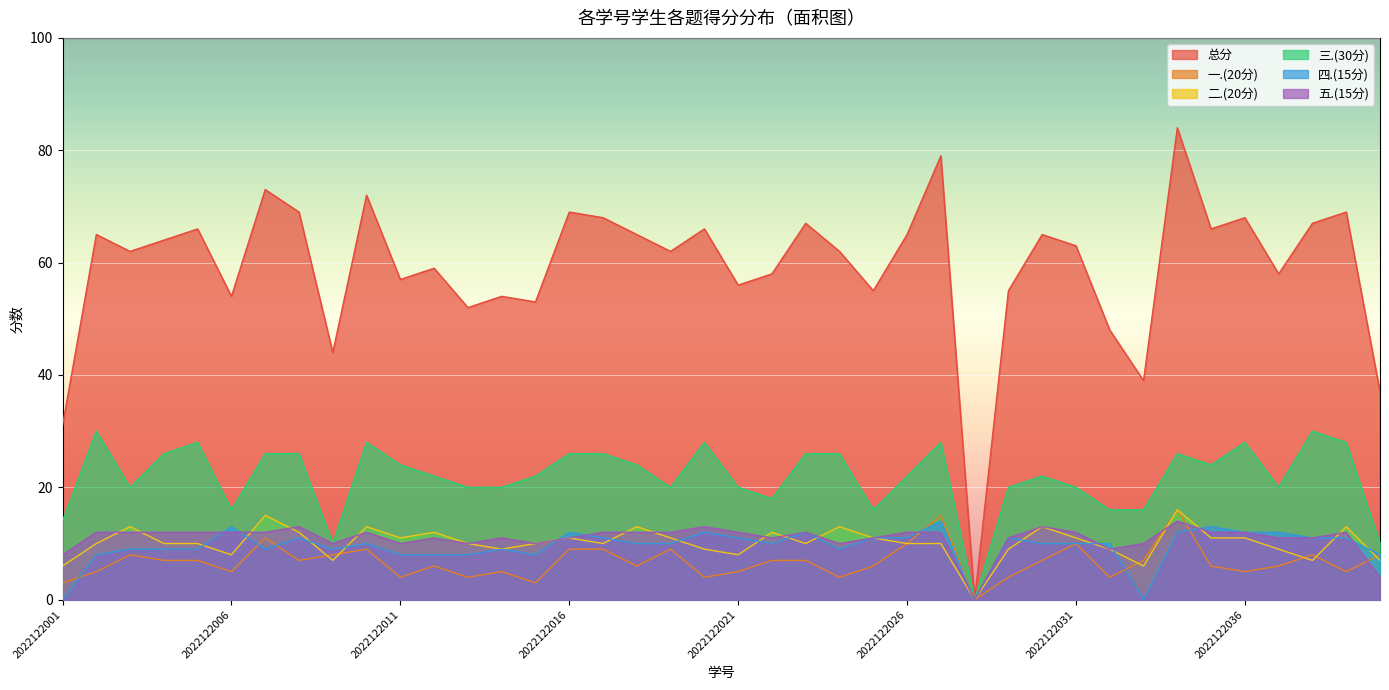

What is the value of the 三.(30分) point at the 39th from the left?

28